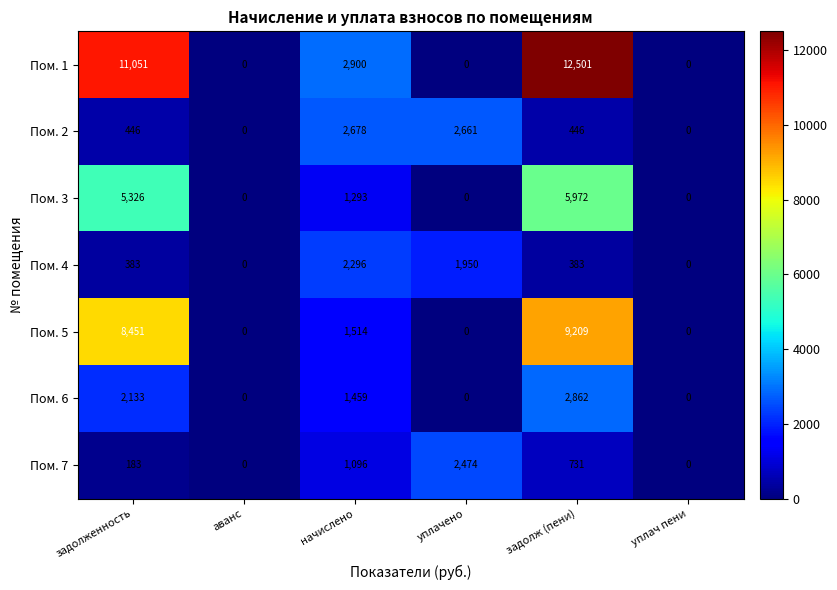

Between задолженность and аванс, which series saw the biggest shift?

Пом. 1